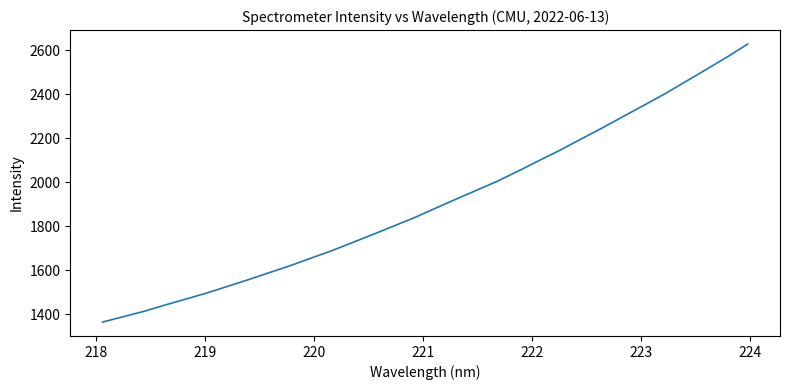

Reading left to right, what are all the values shown in this chart?

1364.9	1389.4	1414.0	1442.5	1469.4	1497.0	1527.3	1557.7	1589.5	1621.0	1655.4	1689.1	1726.6	1764.0	1802.2	1840.8	1883.1	1924.9	1965.8	2007.0	2053.4	2100.9	2147.7	2198.0	2247.5	2299.1	2350.2	2402.1	2457.6	2513.1	2569.6	2629.3